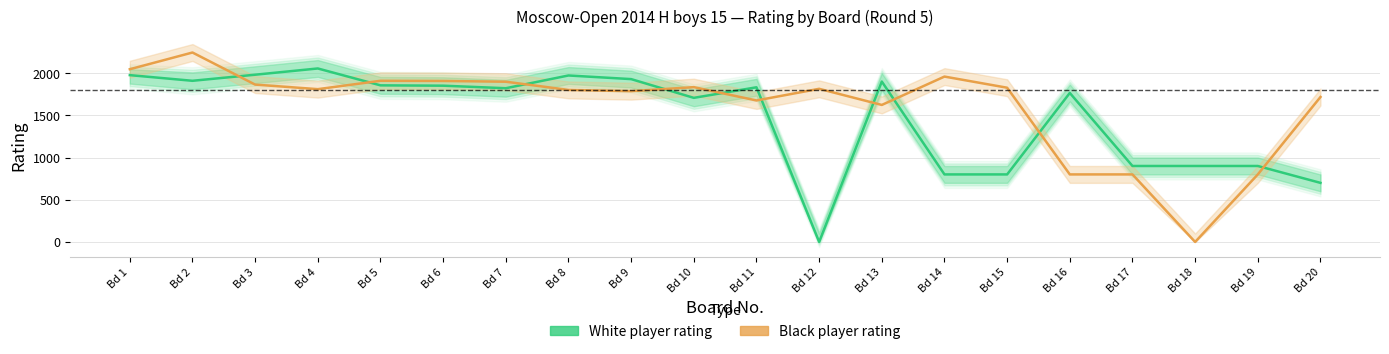

Is this an area chart (filled region under the line)?

No